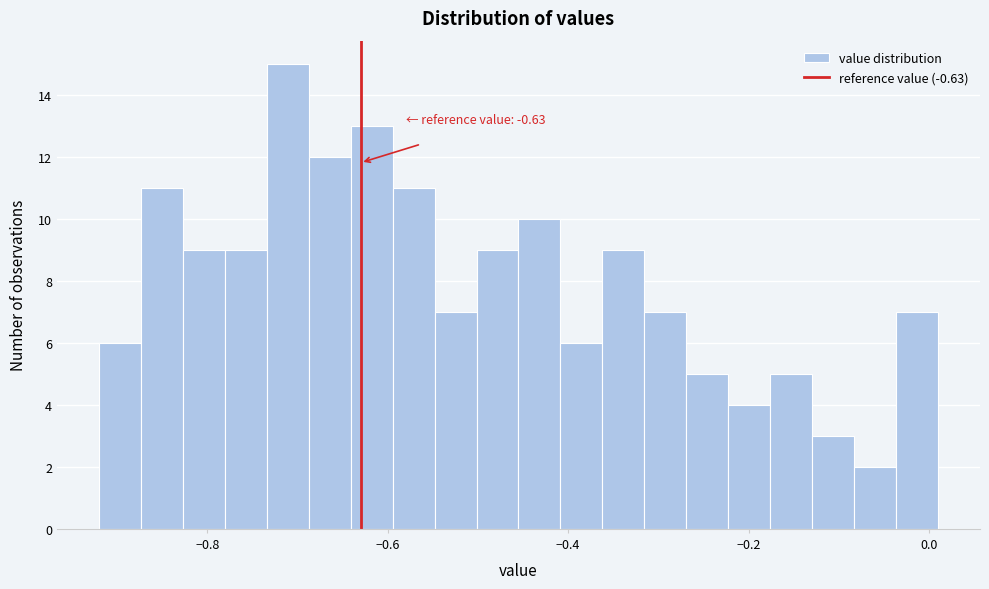

Around what value on the x-axis is the tallest bar? Give the approximate position of its centre, as read against the axis.

-0.72